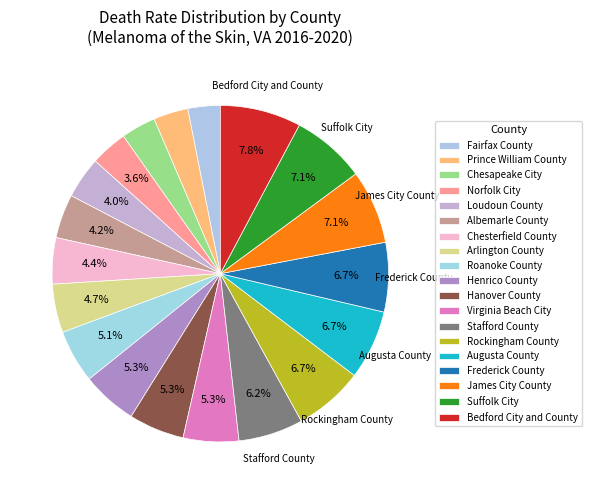

What percentage is the Arlington County slice, to the nearest percent?

5%